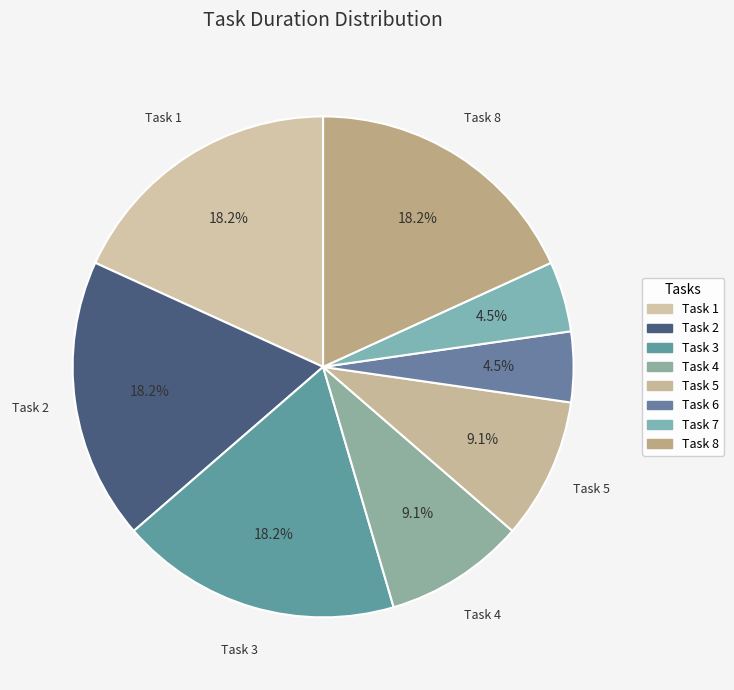

What percentage is the Task 4 slice, to the nearest percent?

9%